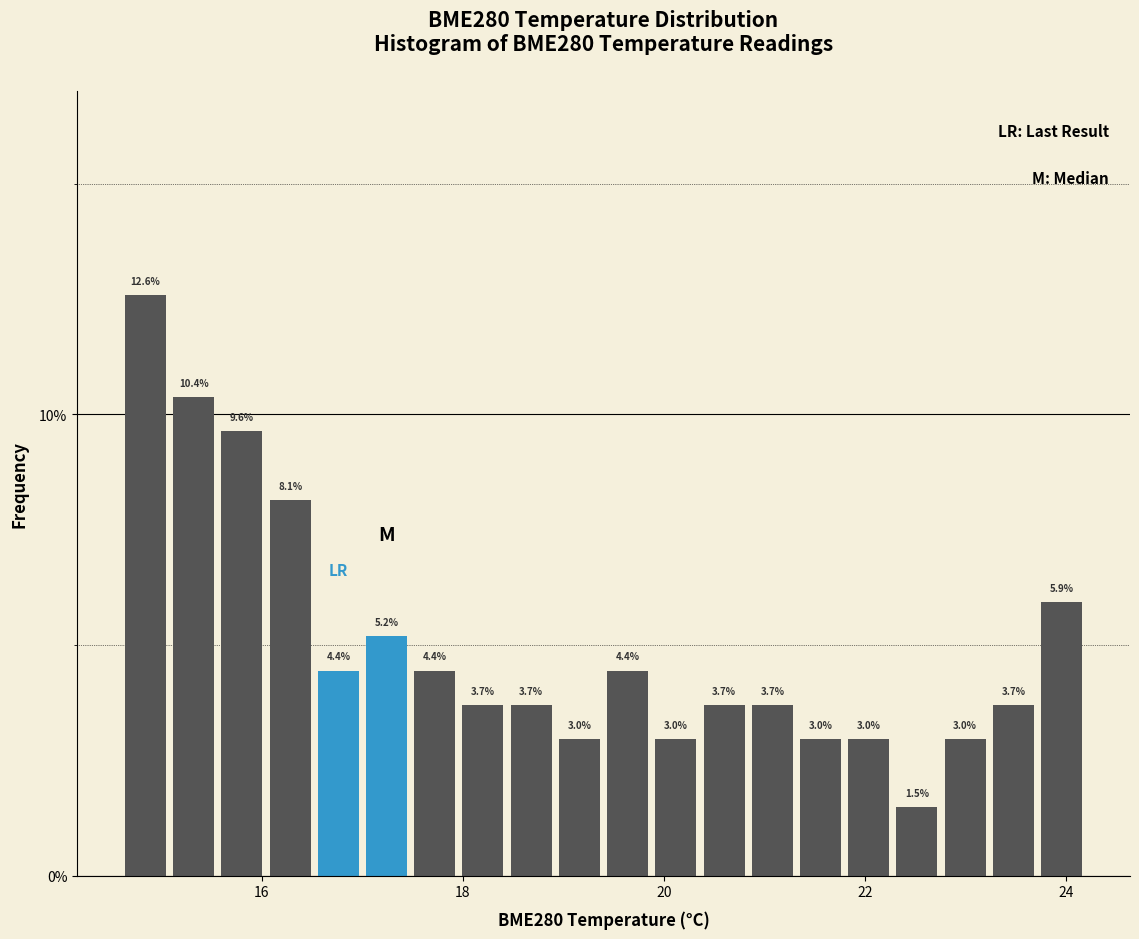

Read against the x-axis, roughly where is the centre of the tallest bar?

14.8